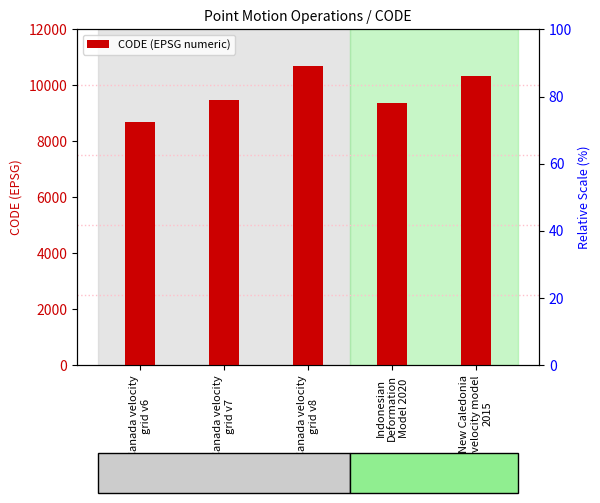

What value does the data have at Canada velocity
grid v6?

8676